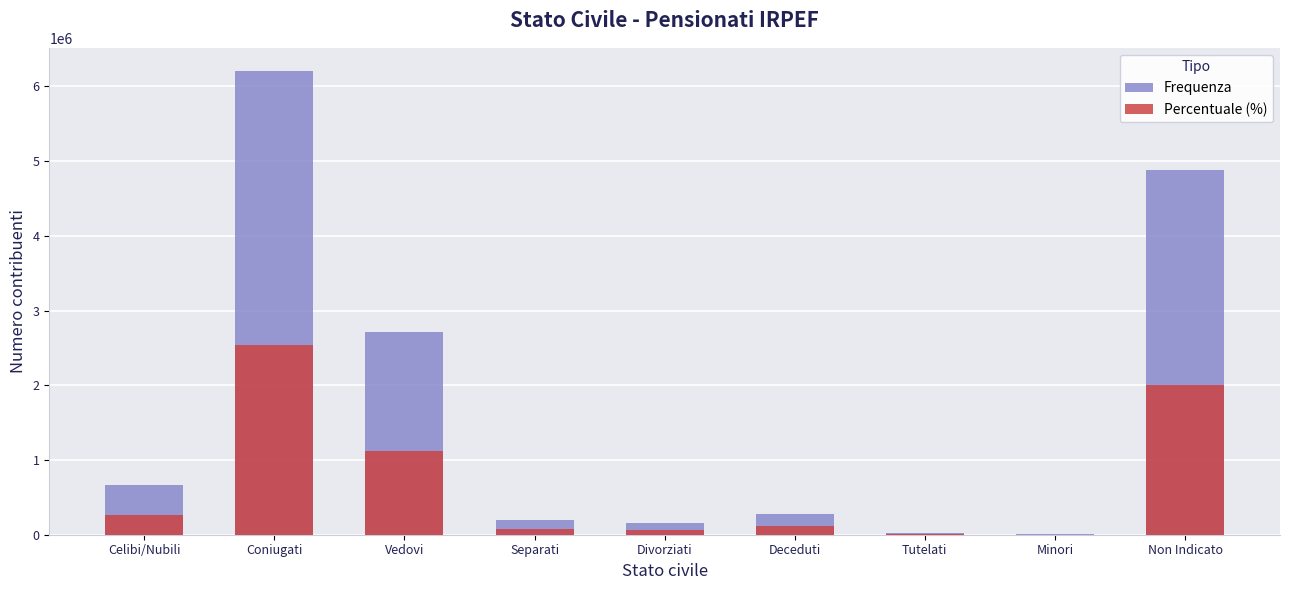

How many bars are there in each group?

2